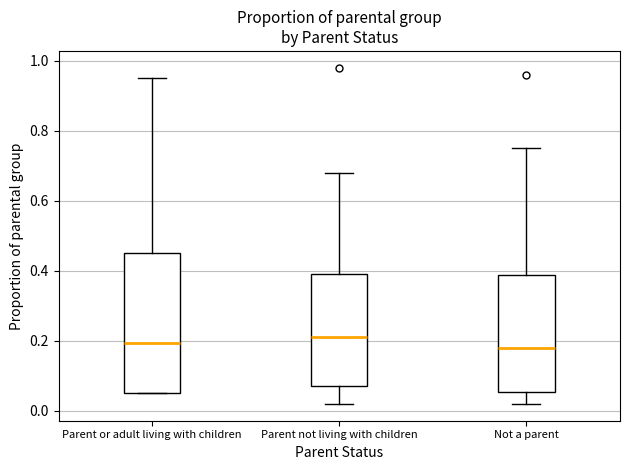

Comparing the boxes themselves (not the whiskers), which one is the tallest?

Parent or adult living with children